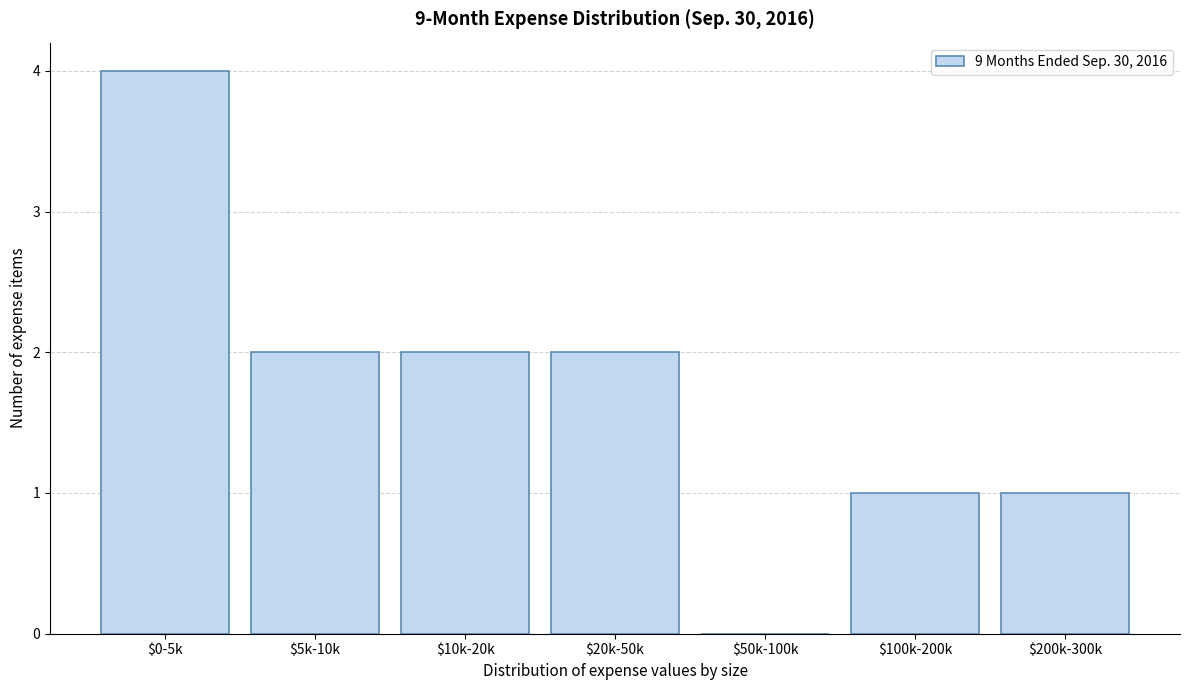

Which label corresponds to the largest value in the chart?

$0-5k